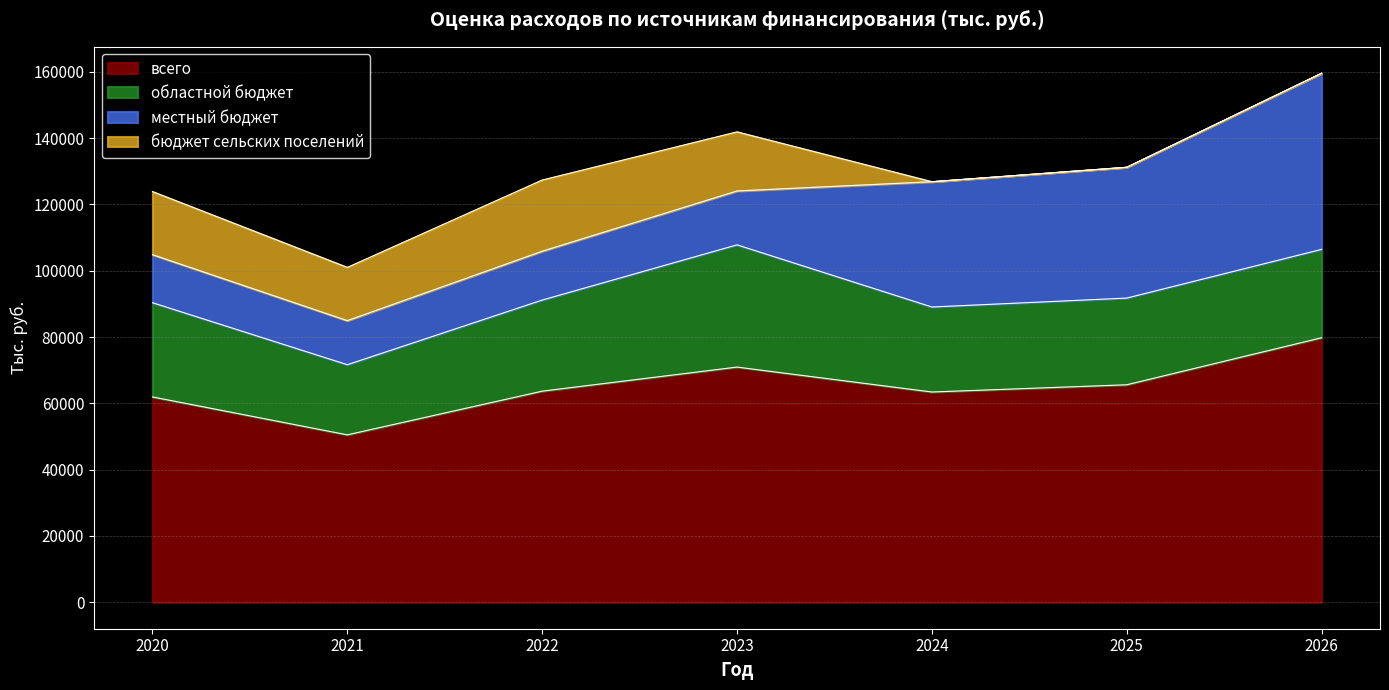

True or false: всего and областной бюджет cross at least once.

False